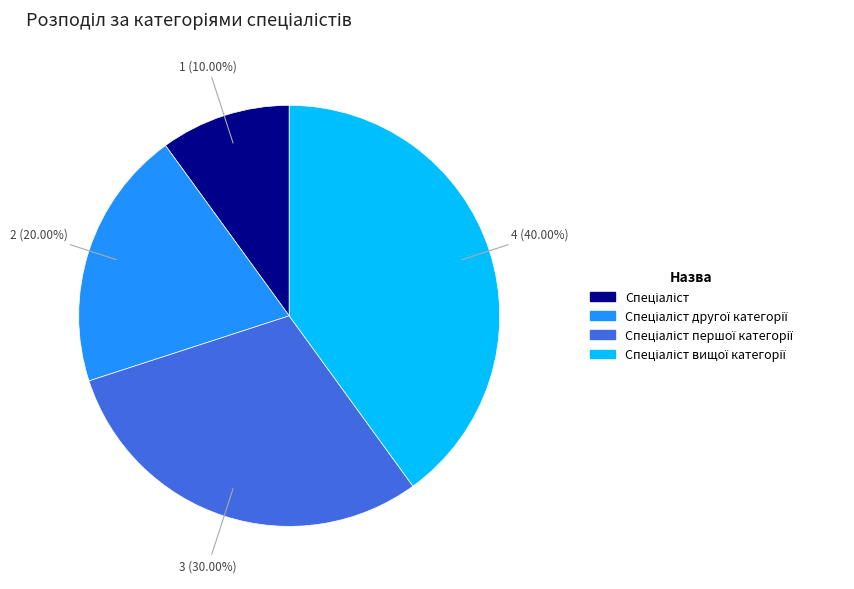

Does any single category account for the majority?

No